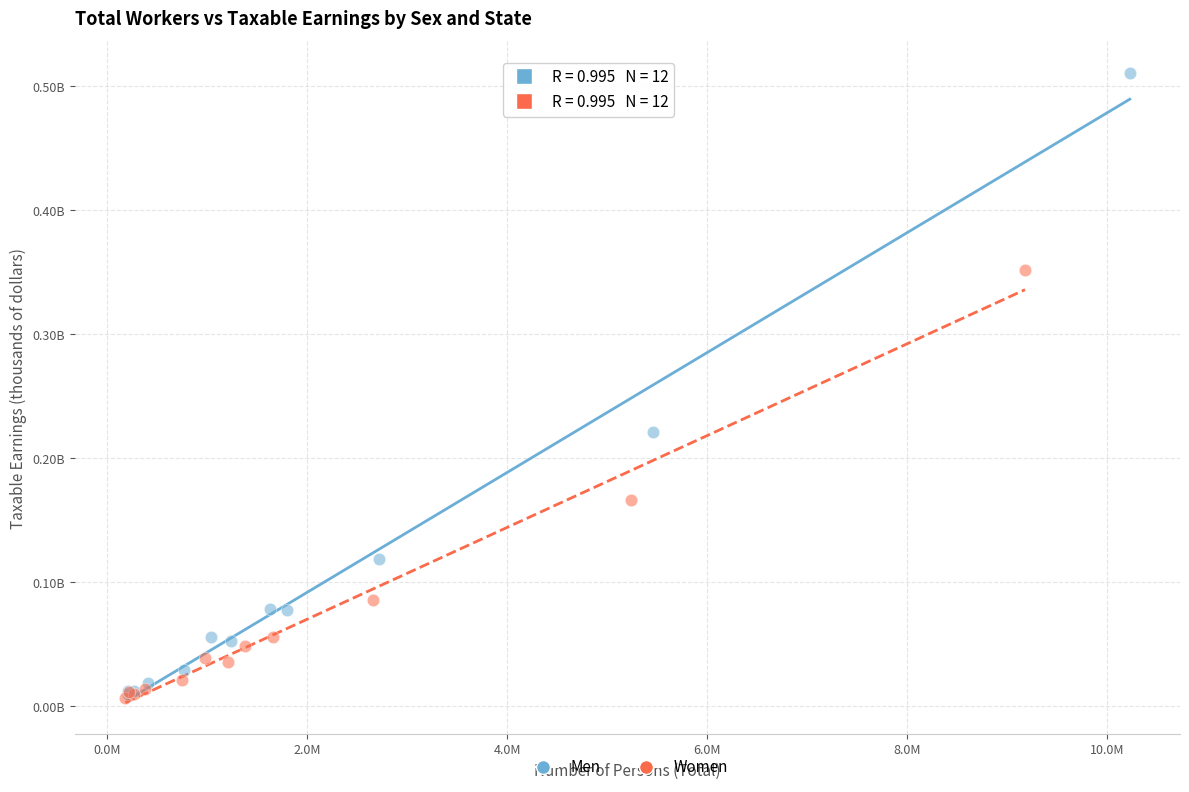

Which series contains the highest Y value?

Men